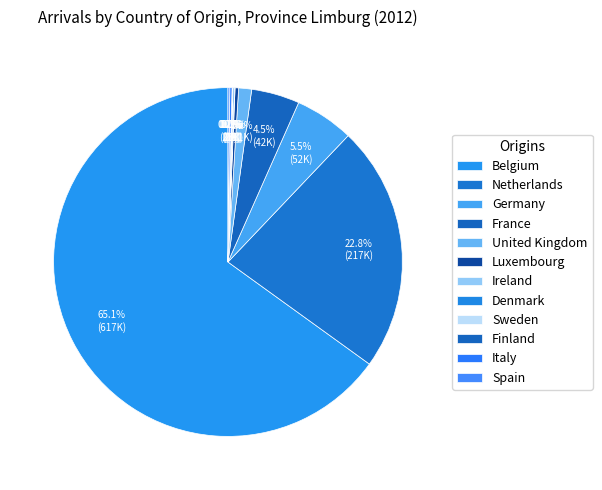

Does Ireland represent more than half of the total?

No